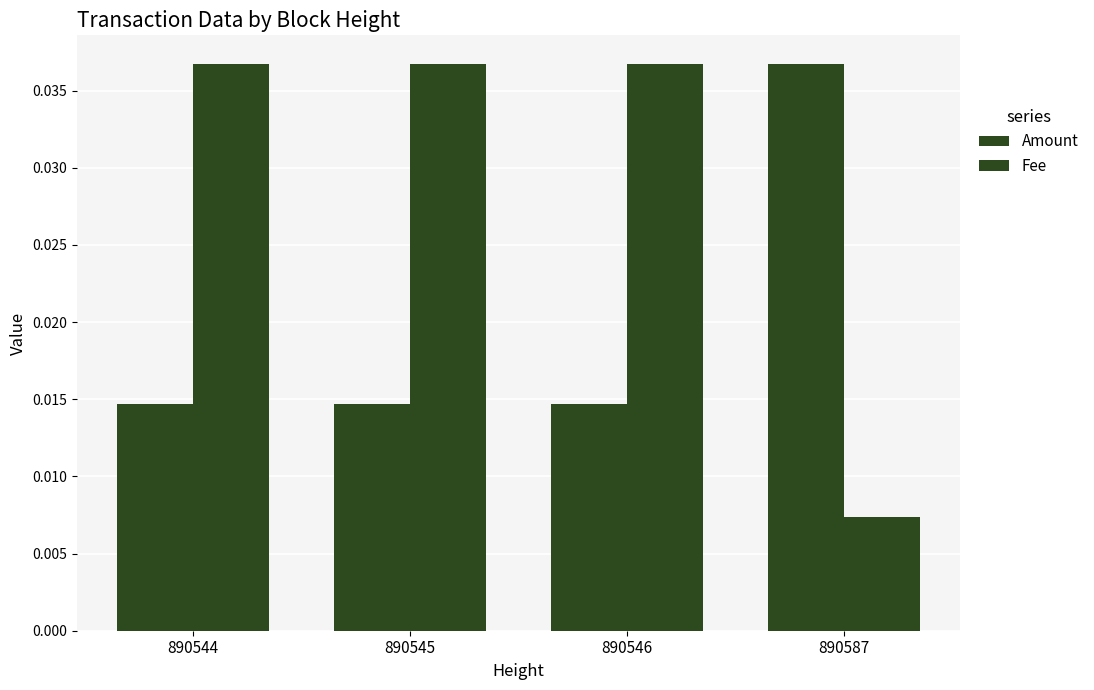

List the series in order of their overall mean, lowest first.

Amount, Fee